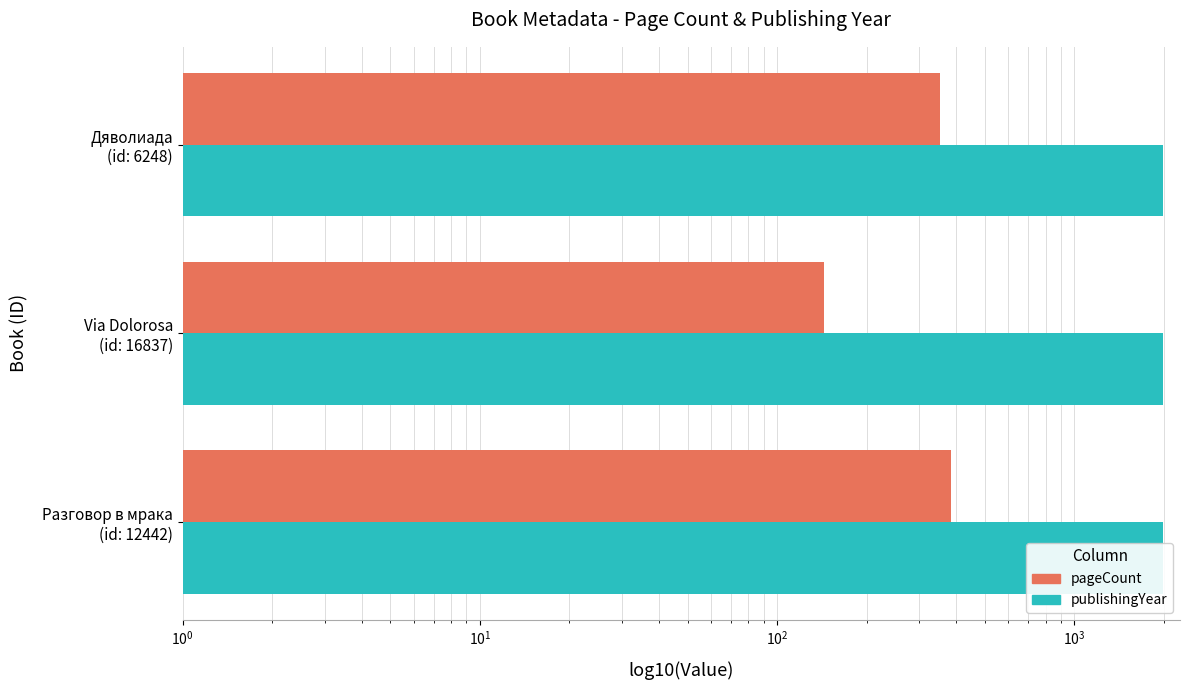

What is the maximum value for pageCount?

384